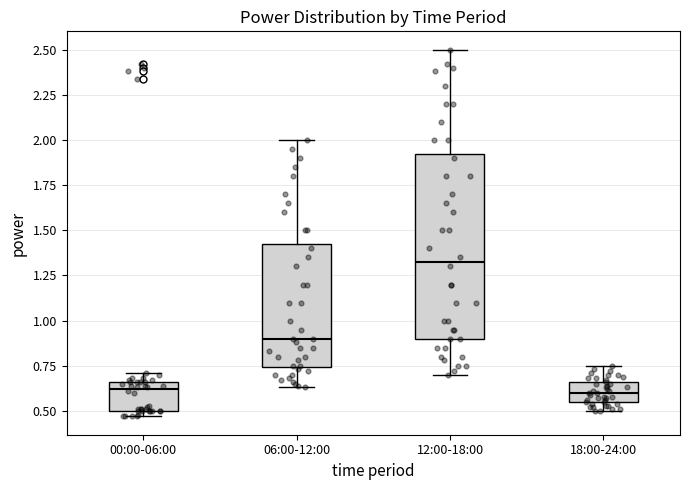

Where does the median line of the box for 18:00-24:00 sit on the y-axis? The values are not printed on the chart, so give them approximately, as read against the axis.

0.60